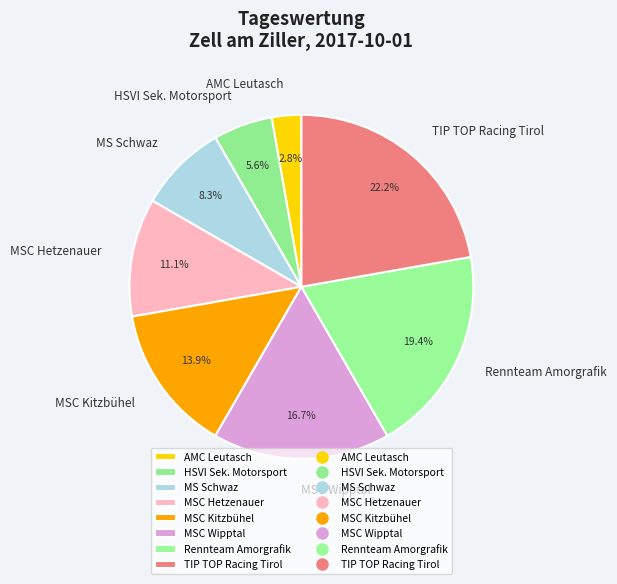

What portion of the pie excludes Rennteam Amorgrafik?

80.6%